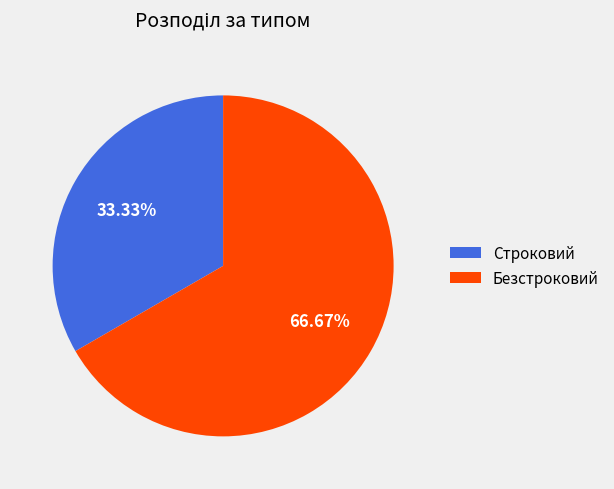

To the nearest percent, what portion does Безстроковий represent?

67%